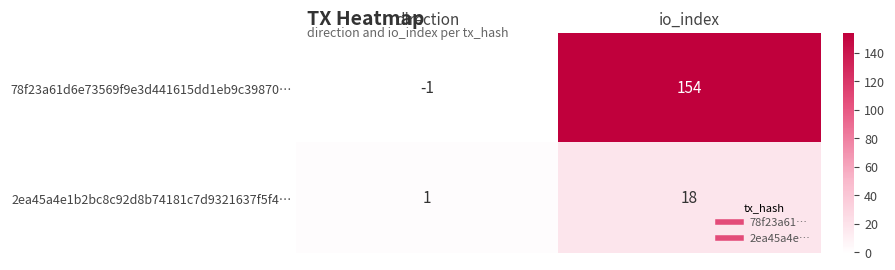

At which category is the sum across all series the highest?

io_index